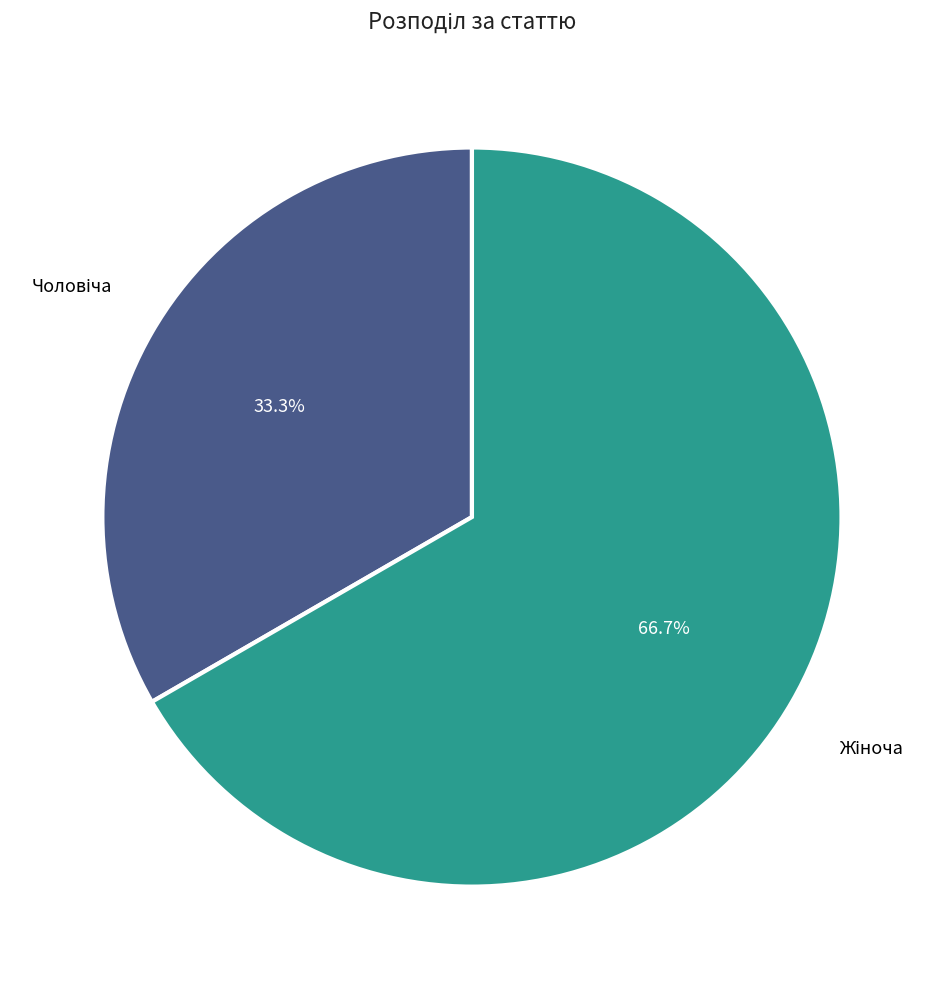

Is there a majority slice in this chart?

Yes